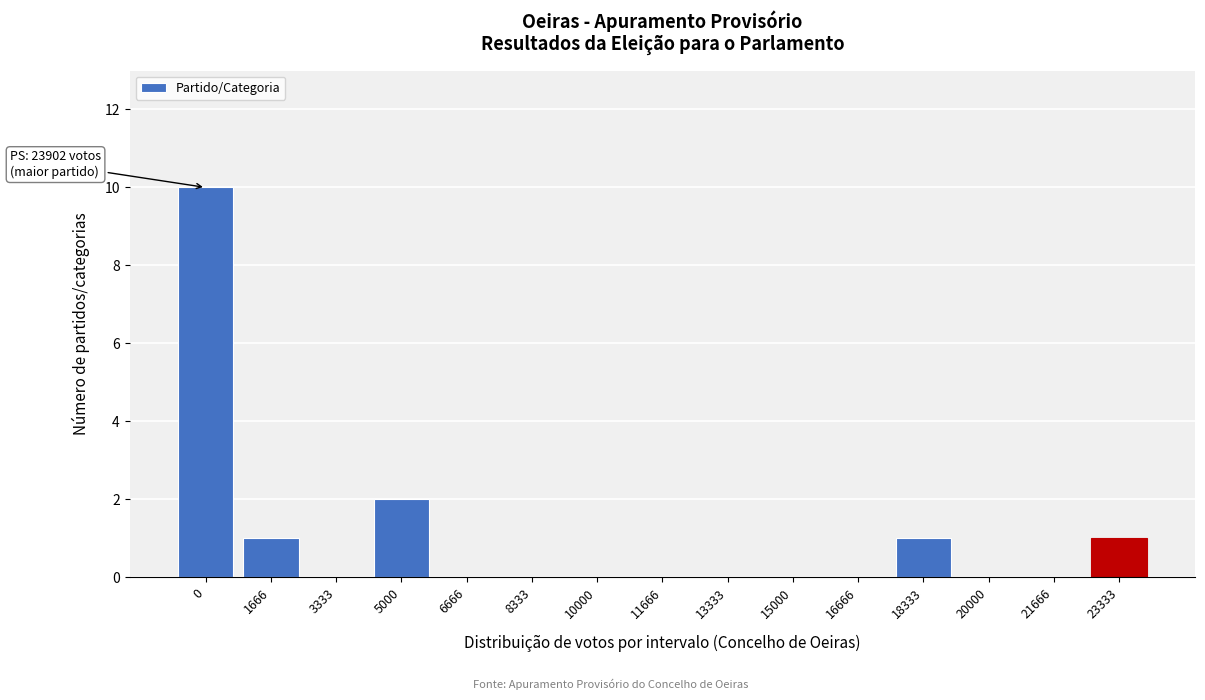

Reading left to right, extract all data points from this chart.

0=10	1666=1	3333=0	5000=2	6666=0	8333=0	10000=0	11666=0	13333=0	15000=0	16666=0	18333=1	20000=0	21666=0	23333=1